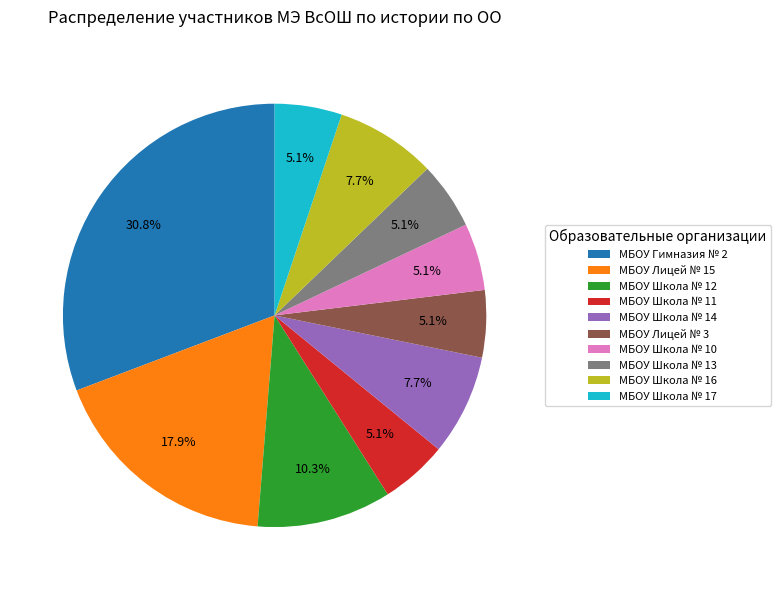

Which category has the biggest portion of the pie?

МБОУ Гимназия № 2